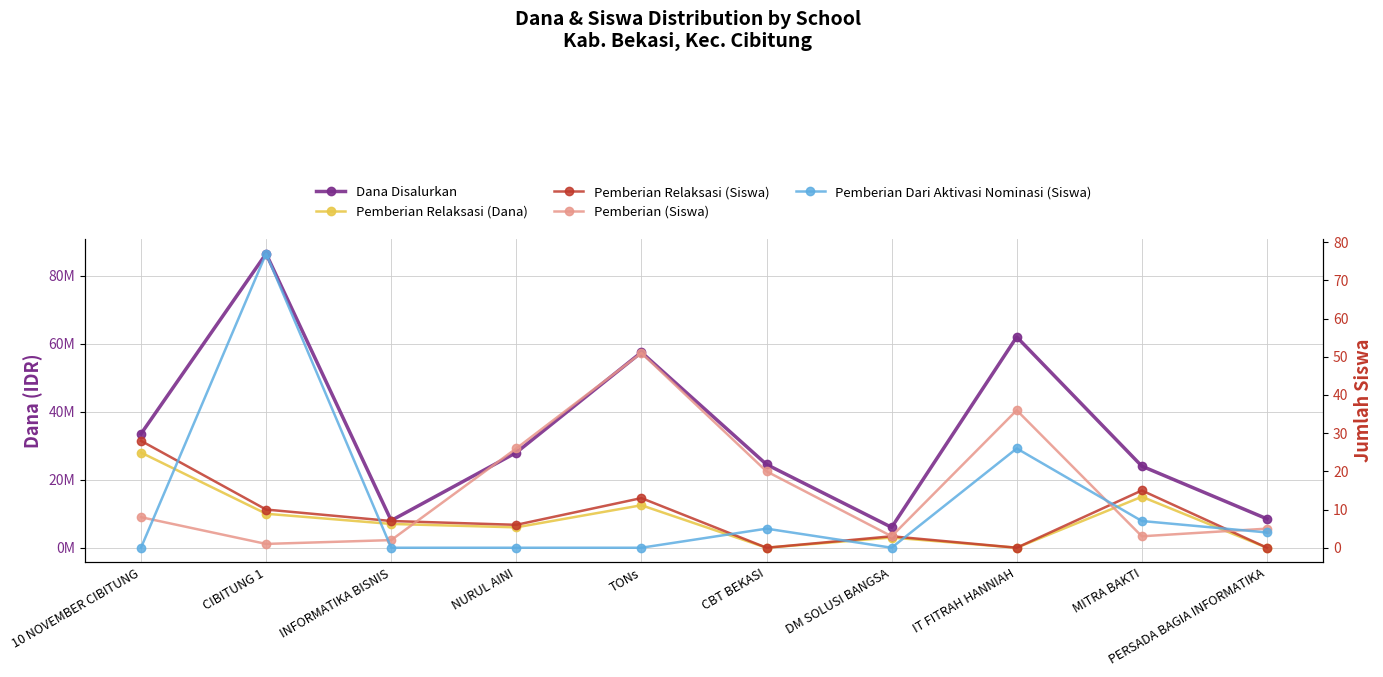

What is the spread (max minus min) of values at 10 NOVEMBER CIBITUNG?

33500000